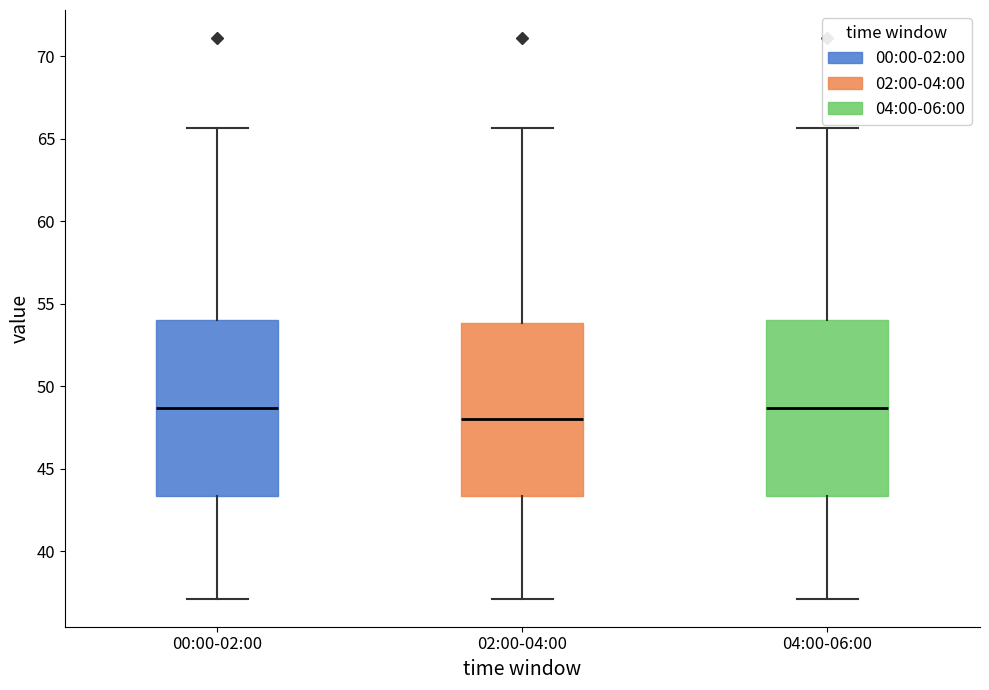

Reading left to right, transcribe this box plot: for each box, give where its median line is, the range the box spans, and where its two whiskers end, as read against the y-axis. The values are not printed on the chart, so give them approximately, as read against the axis.

00:00-02:00: median 48.5, box 43.5 to 54.0, whiskers 37.0 to 65.5
02:00-04:00: median 48.0, box 43.5 to 54.0, whiskers 37.0 to 65.5
04:00-06:00: median 48.5, box 43.5 to 54.0, whiskers 37.0 to 65.5